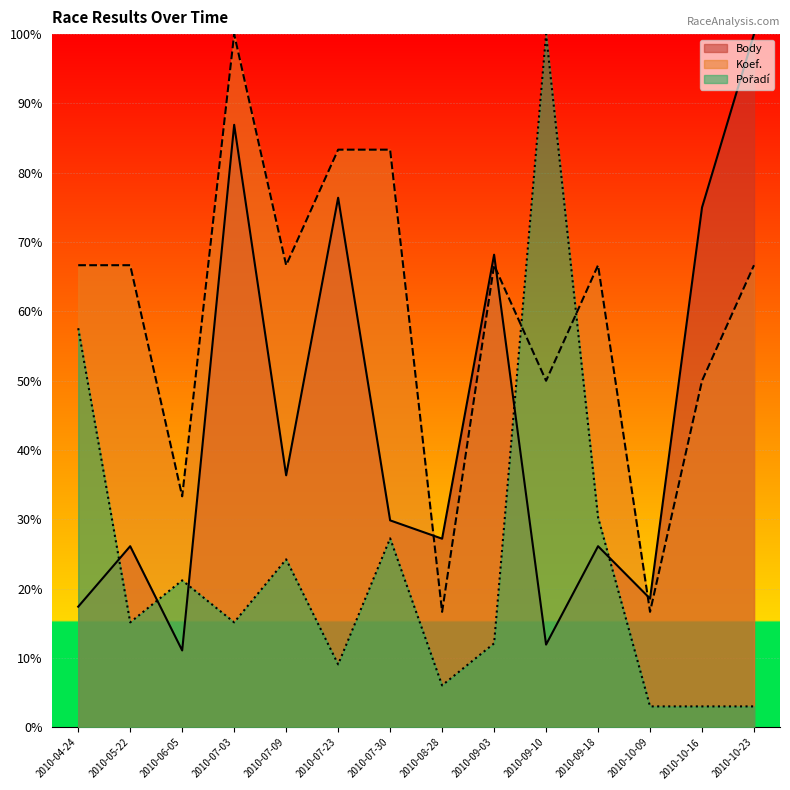

List the series in order of their overall mean, lowest first.

Pořadí, Body, Koef.